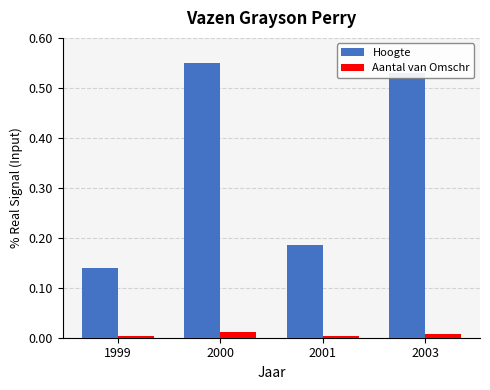

Which category has the highest value in the Hoogte series?

2000